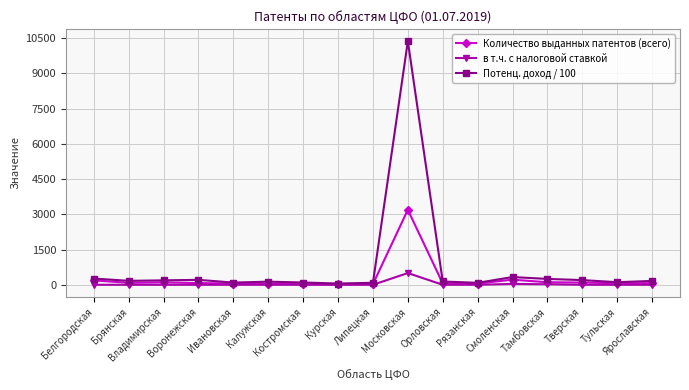

What are all the series names shown in the legend?

Количество выданных патентов (всего), в т.ч. с налоговой ставкой, Потенц. доход / 100